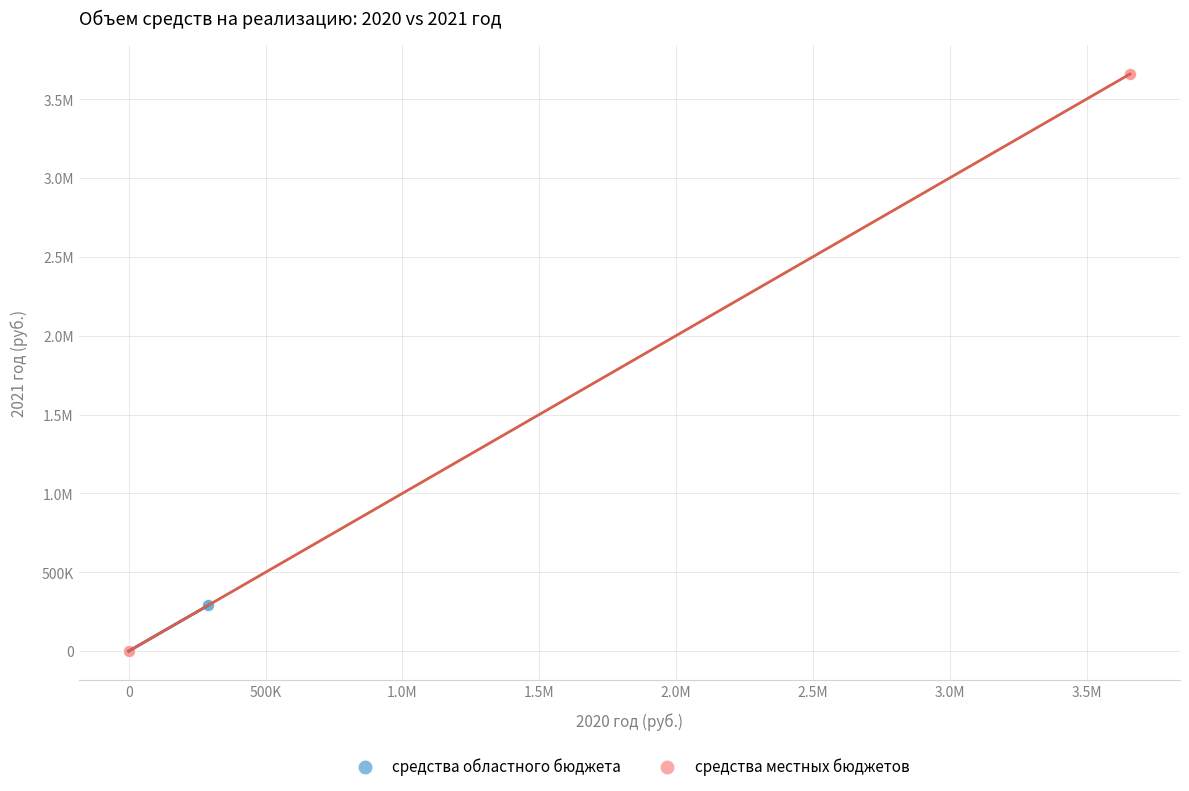

What are all the series names shown in the legend?

средства областного бюджета, средства местных бюджетов